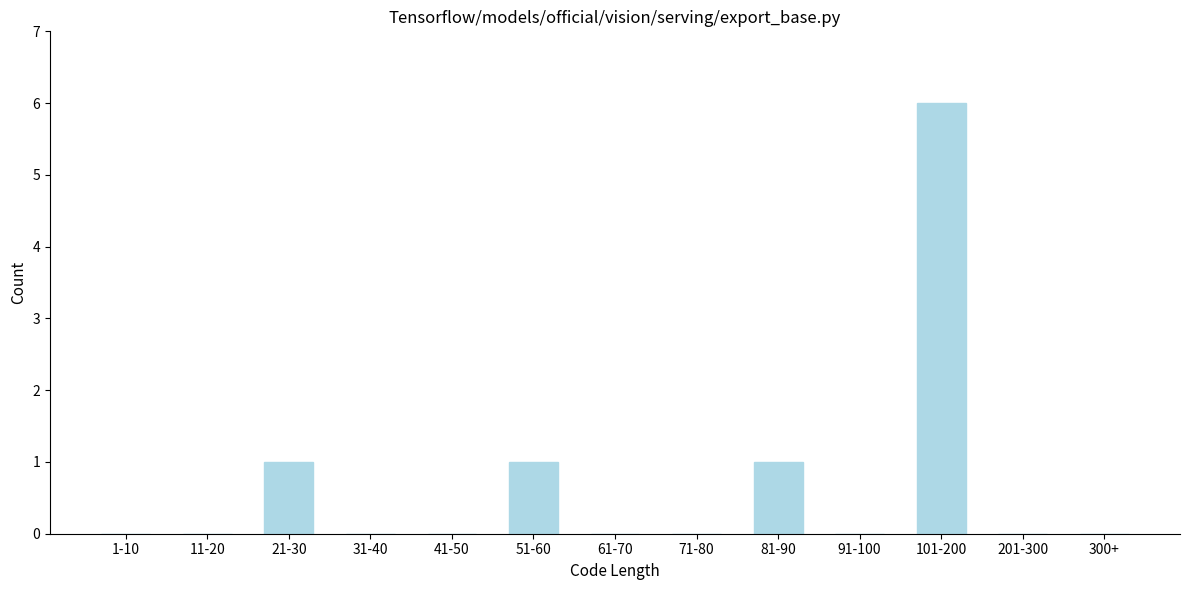

Reading left to right, extract all data points from this chart.

1-10=0	11-20=0	21-30=1	31-40=0	41-50=0	51-60=1	61-70=0	71-80=0	81-90=1	91-100=0	101-200=6	201-300=0	300+=0